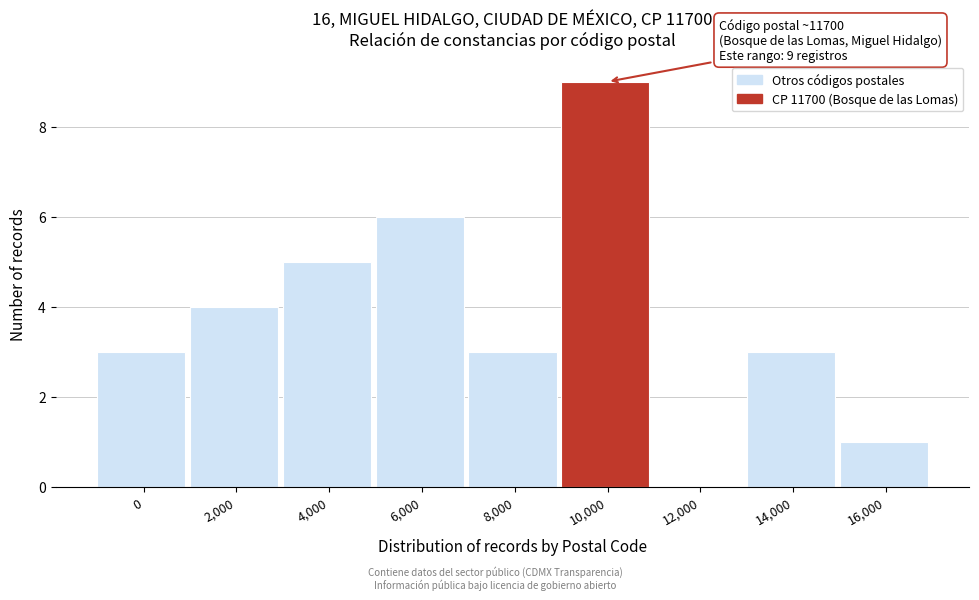

Reading left to right, transcribe all the data shown in this chart.

0=3	2,000=4	4,000=5	6,000=6	8,000=3	10,000=9	12,000=0	14,000=3	16,000=1